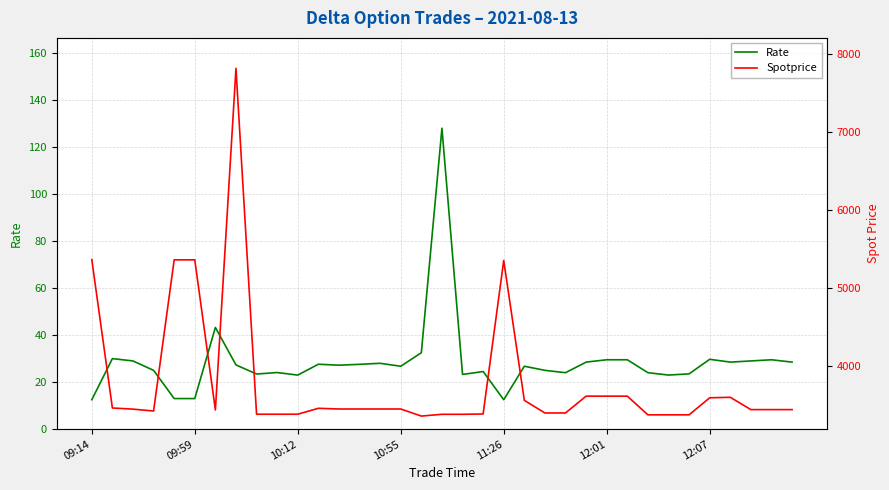

Is this an area chart (filled region under the line)?

No